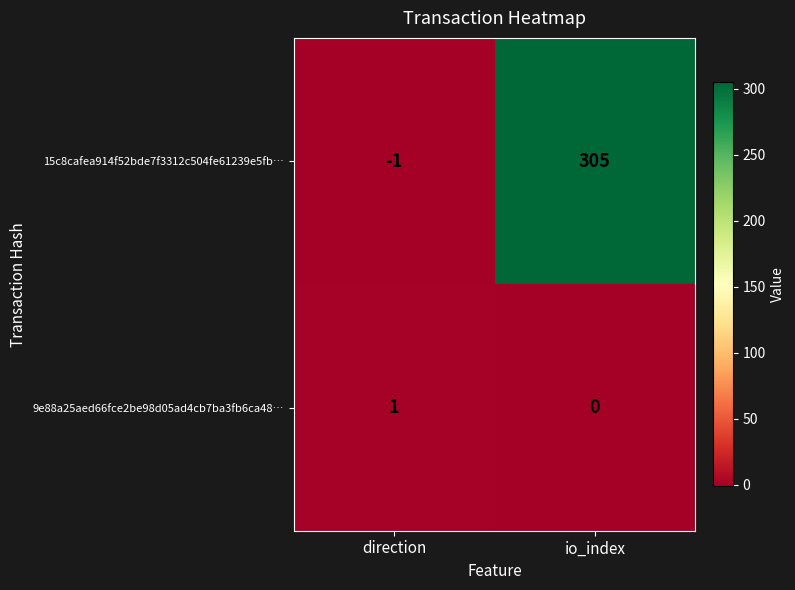

At how many categories does at least one series exceed 275?

1